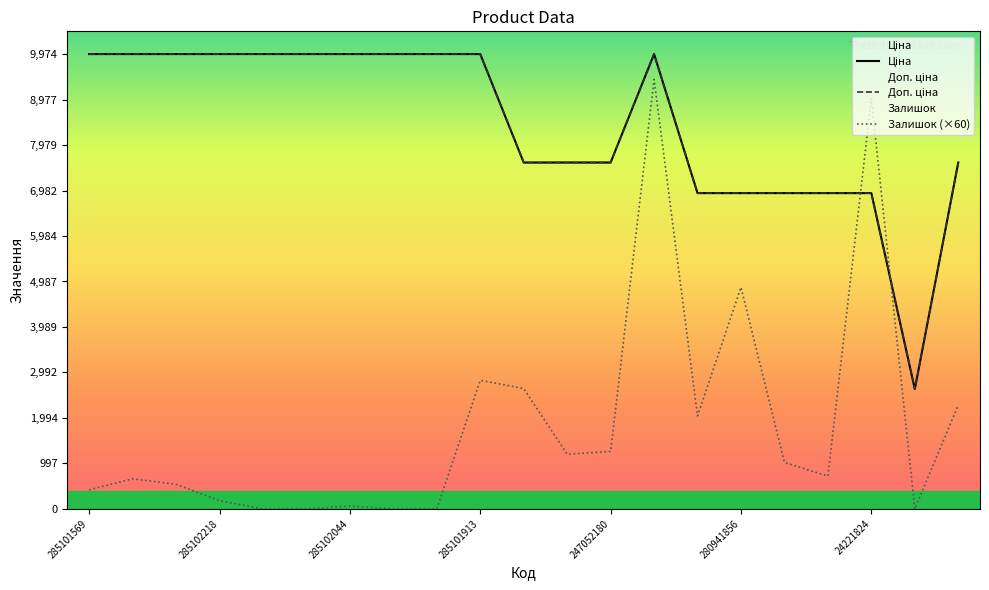

Which series has the widest spread of values?

Залишок (×60)